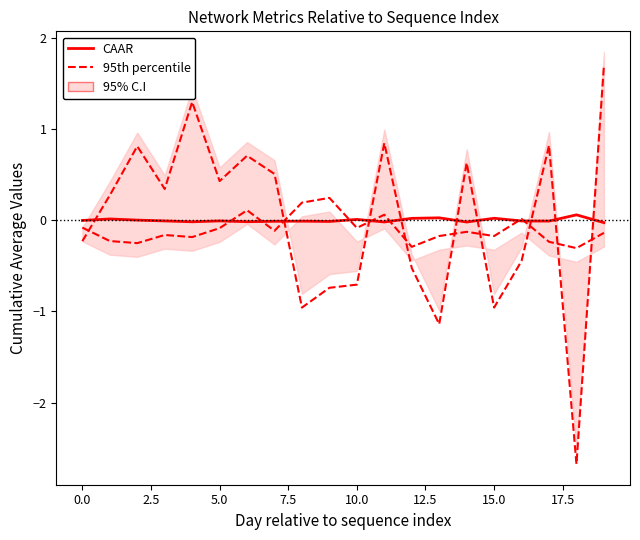

Is the value of 95th percentile at 12 greater than the value of CAAR at 10?

No